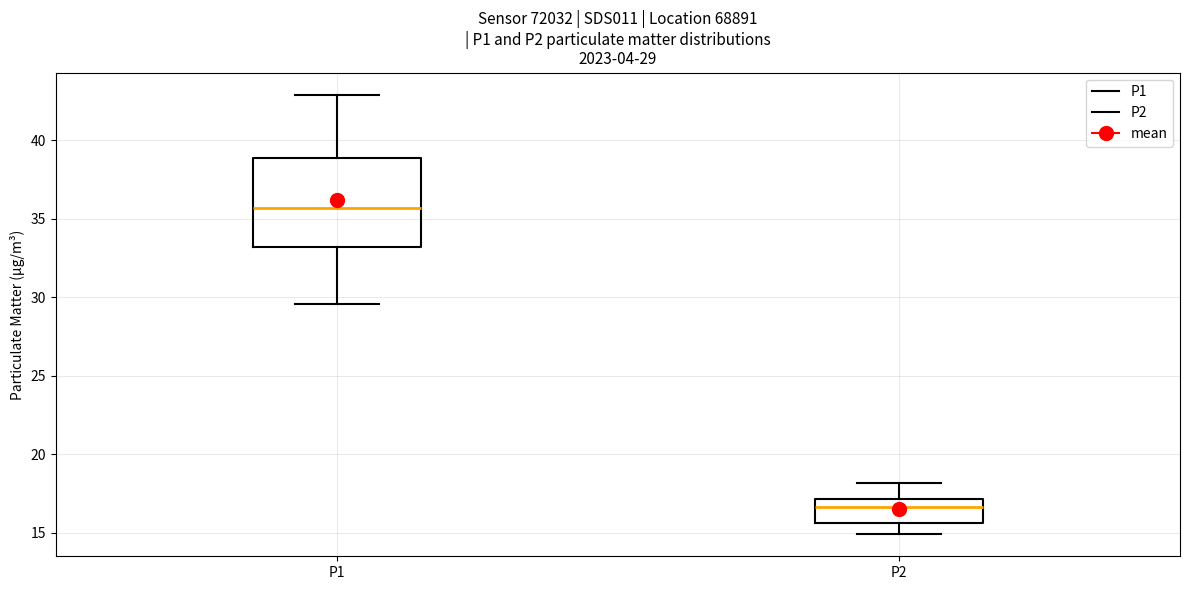

Which box's median line is the lowest?

P2